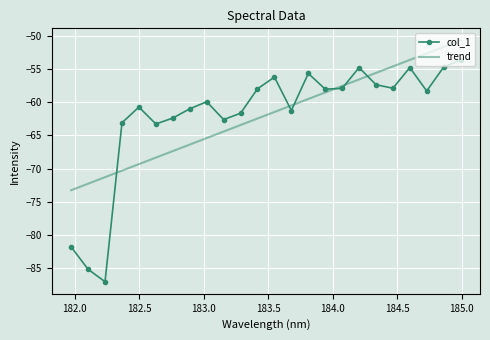

List the series in order of their peak value, highest first.

trend, col_1